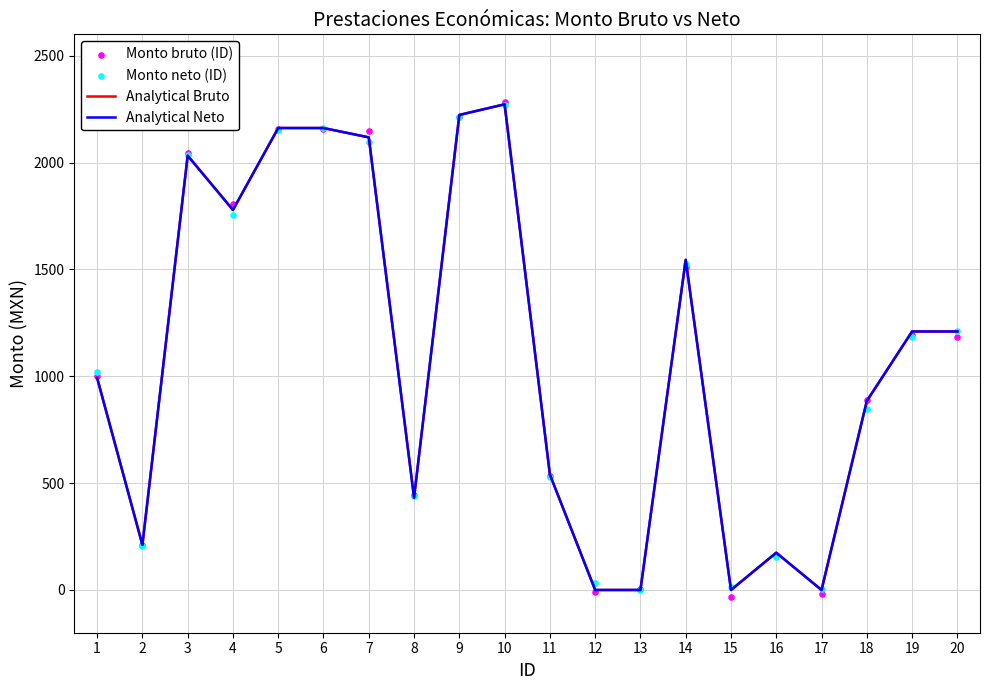

Which series has the widest spread of Y values?

Monto bruto (ID)